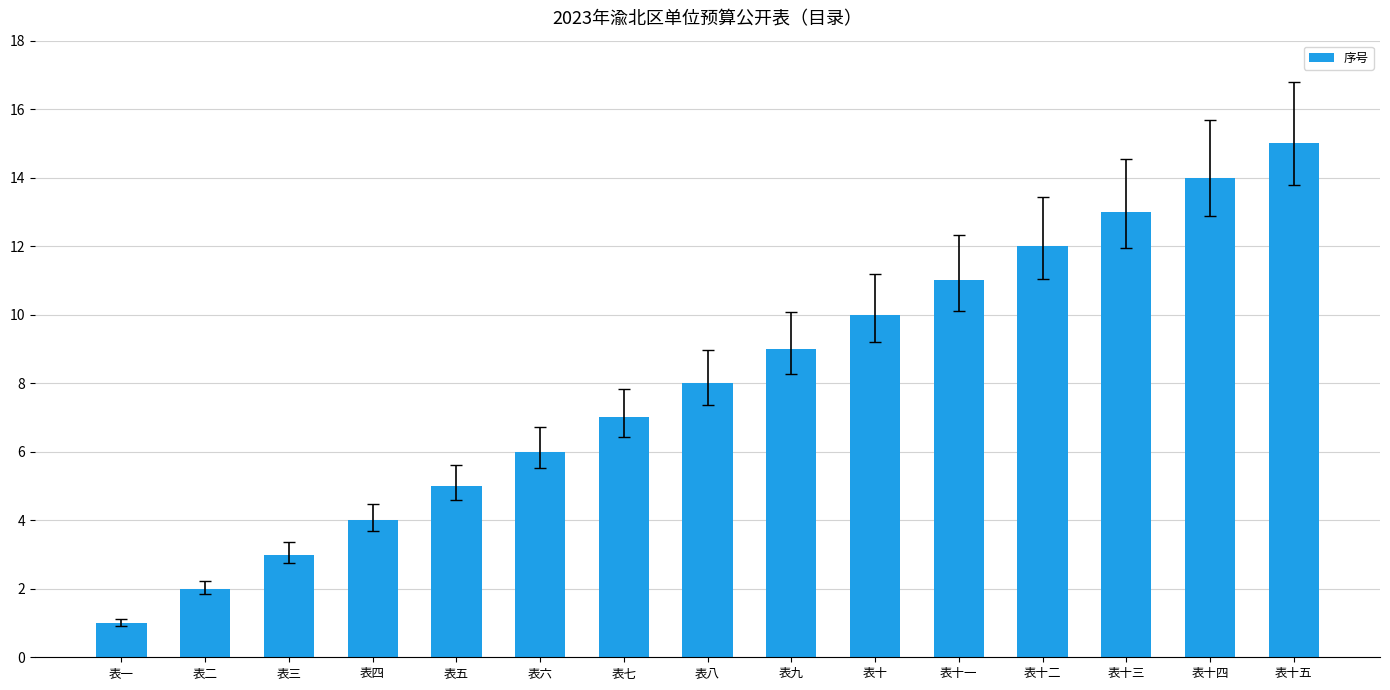

What is the greatest value displayed?

15